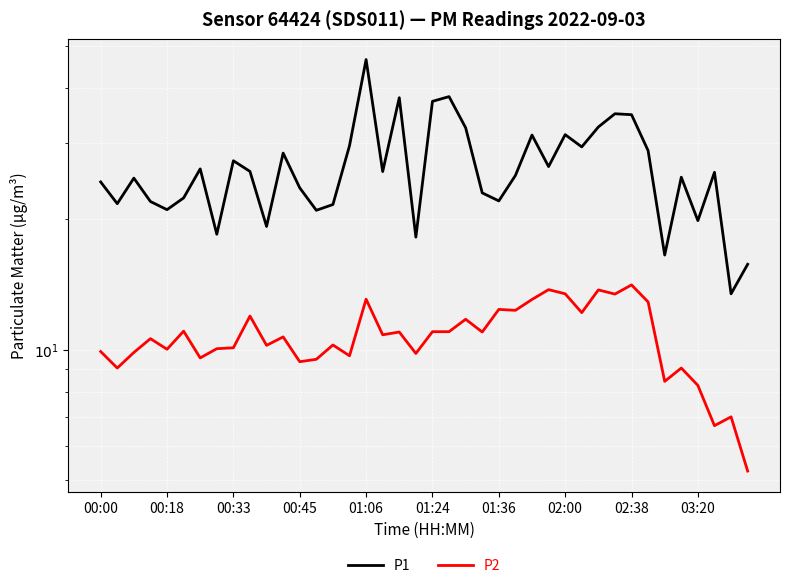

How many interior local peaks does the P2 series have?

14